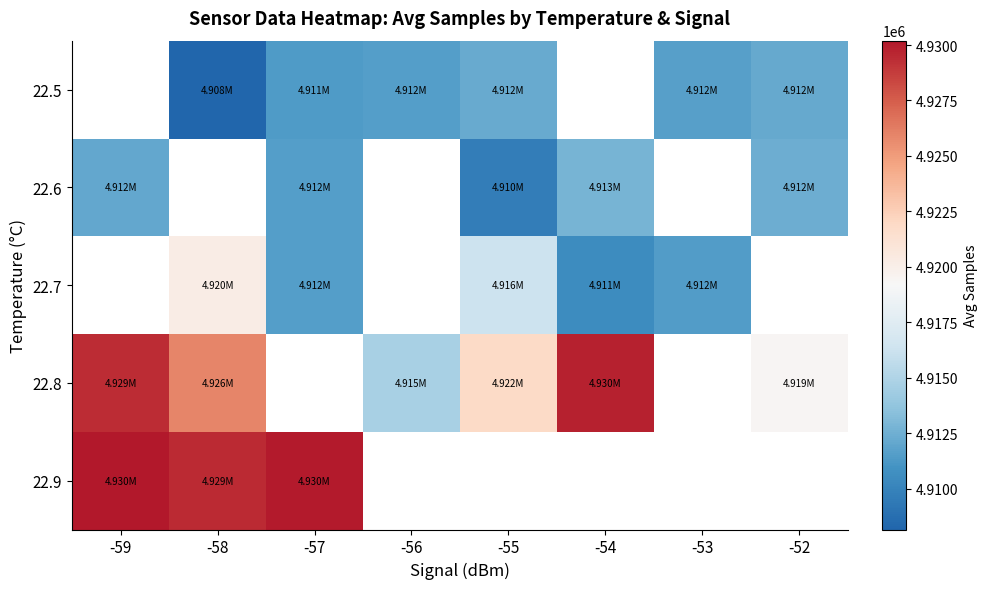

Rank the series by their maximum value, from lowest to highest.

22.5, 22.6, 22.7, 22.8, 22.9